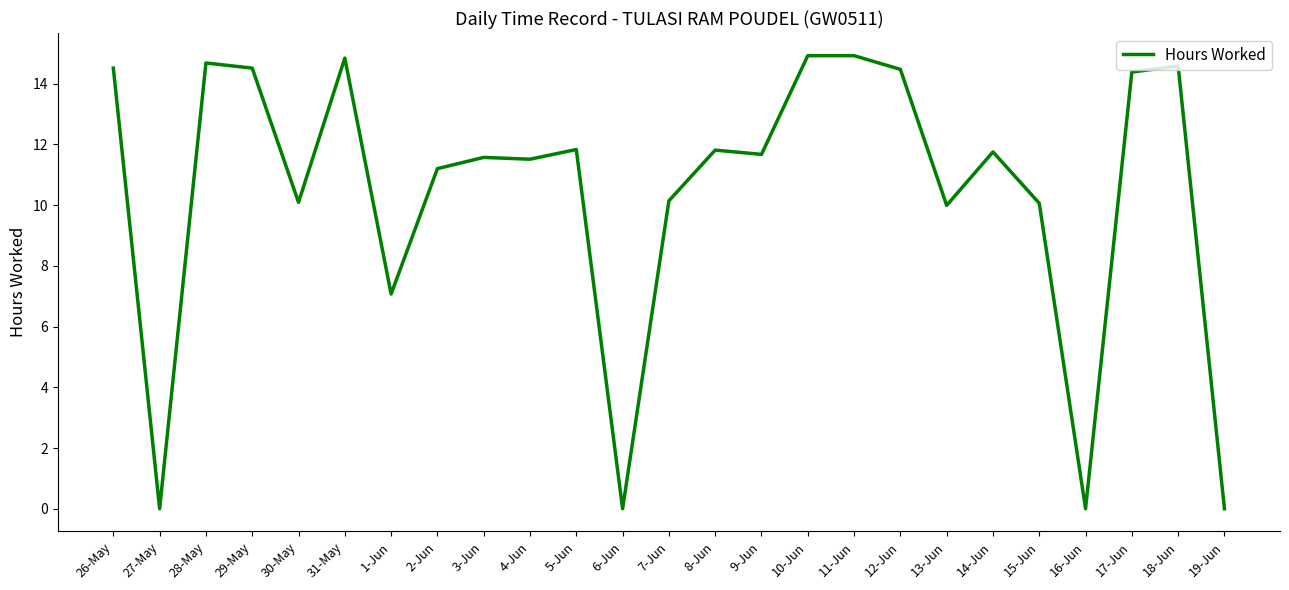

What is the ratio of the value at 18-Jun to the value at 29-May?

1.0